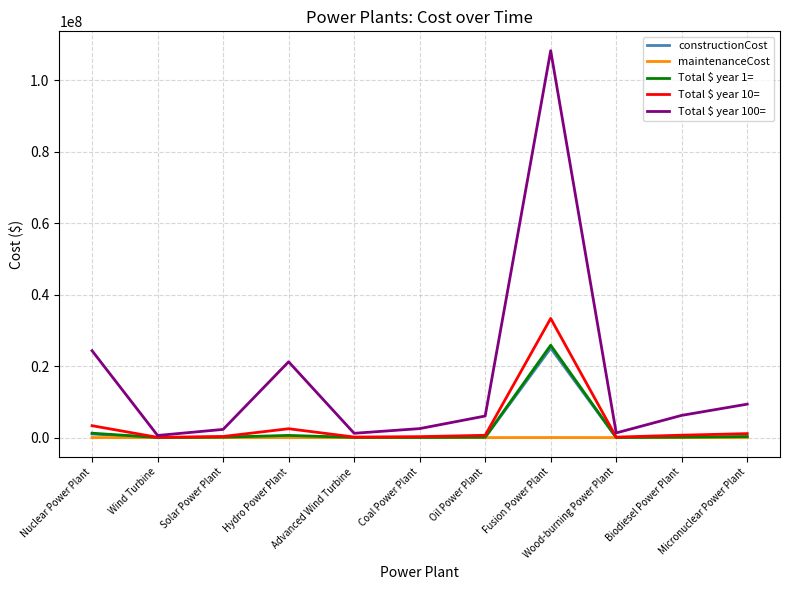

What are all the series names shown in the legend?

constructionCost, maintenanceCost, Total $ year 1=, Total $ year 10=, Total $ year 100=